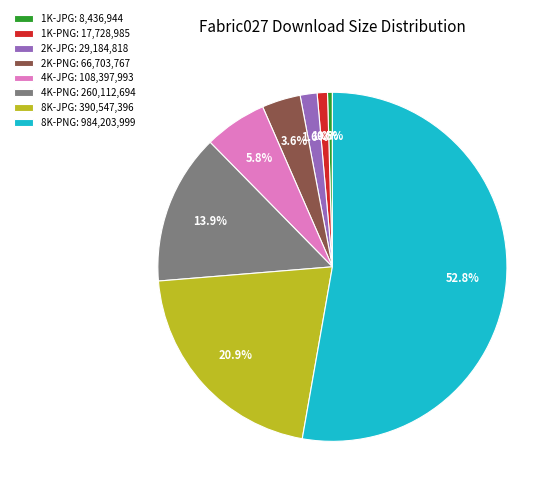

How many segments does this pie chart have?

8